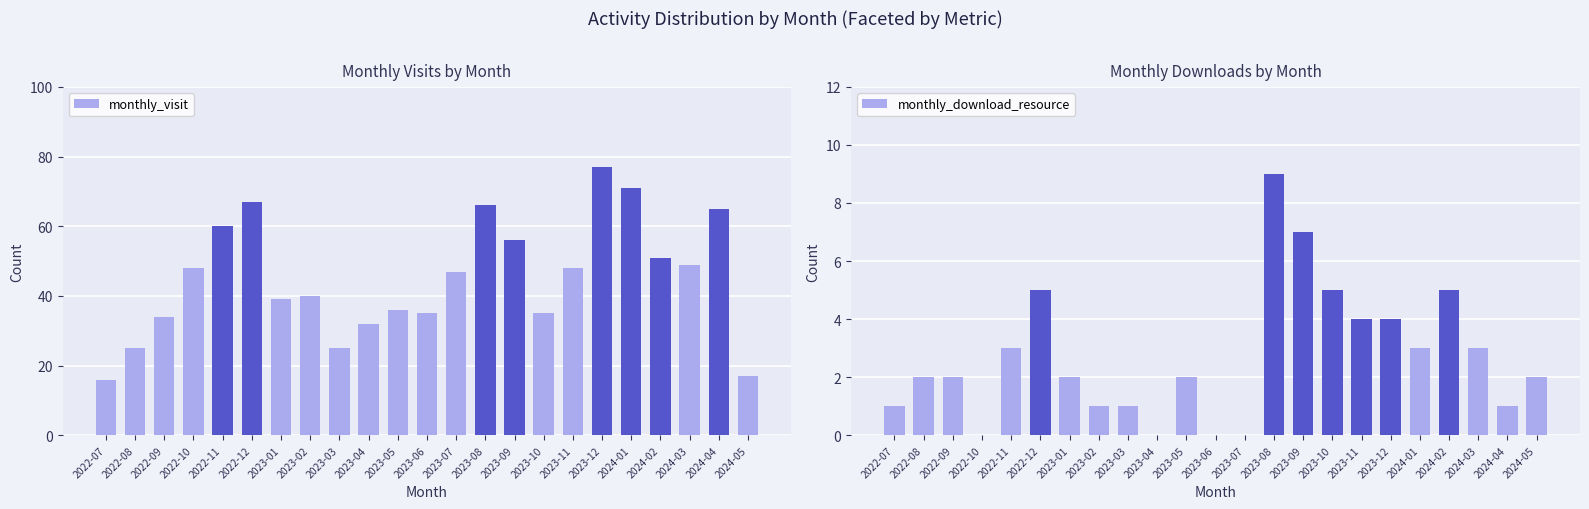

Are the bars horizontal?

No